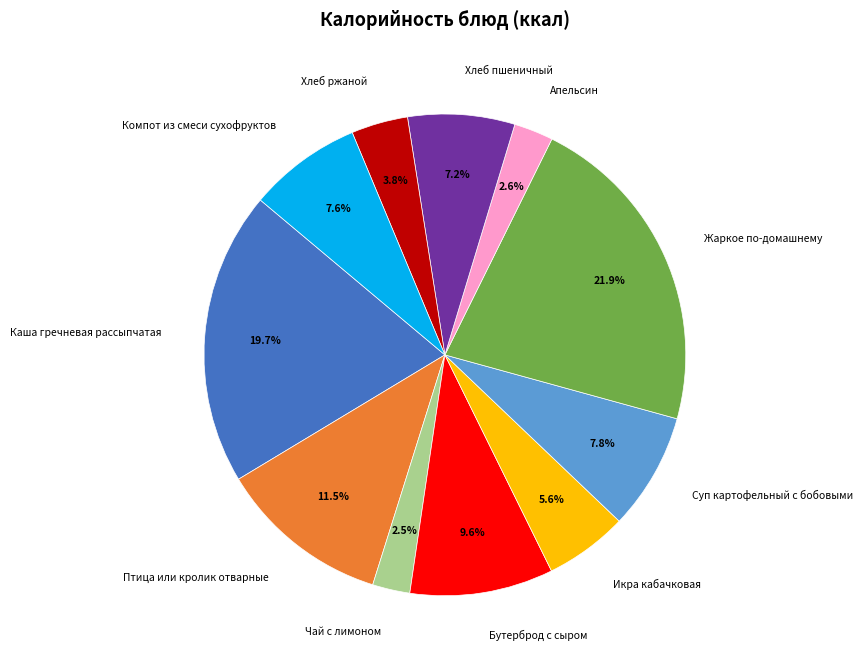

What portion of the pie excludes Чай с лимоном?

97.5%